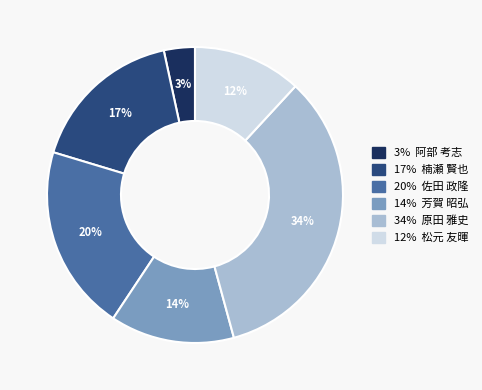

Does any single category account for the majority?

No